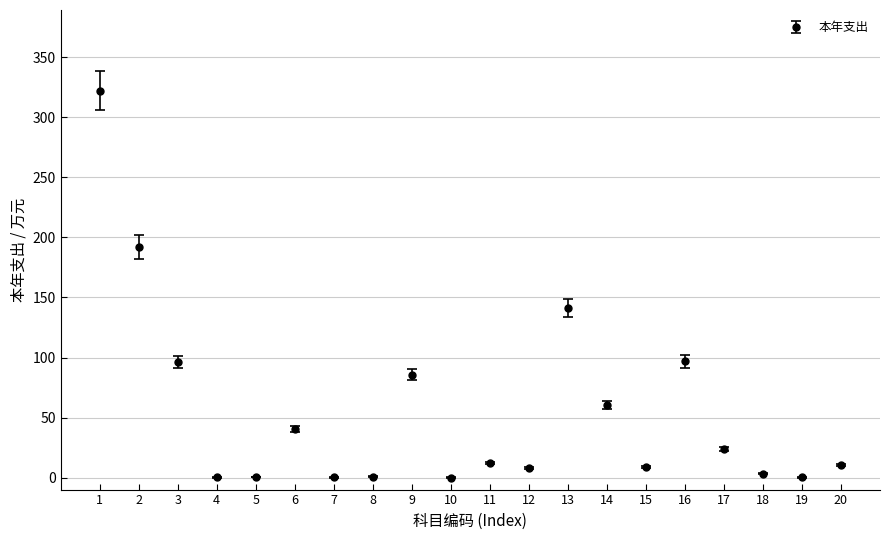

What is the value of the 13th point from the left?

141.3